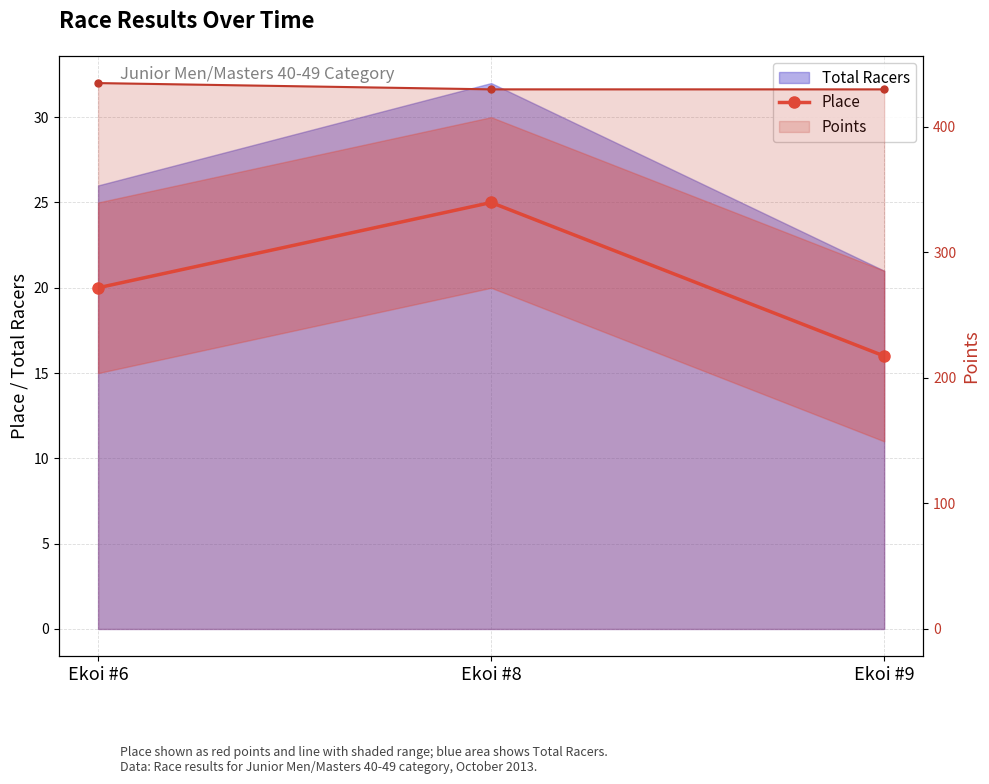

What is the difference between the second highest and minimum values?

4